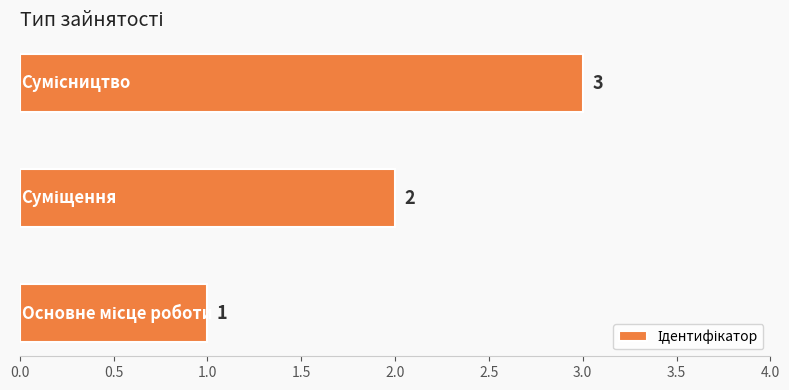

What is the maximum value shown in the chart?

3